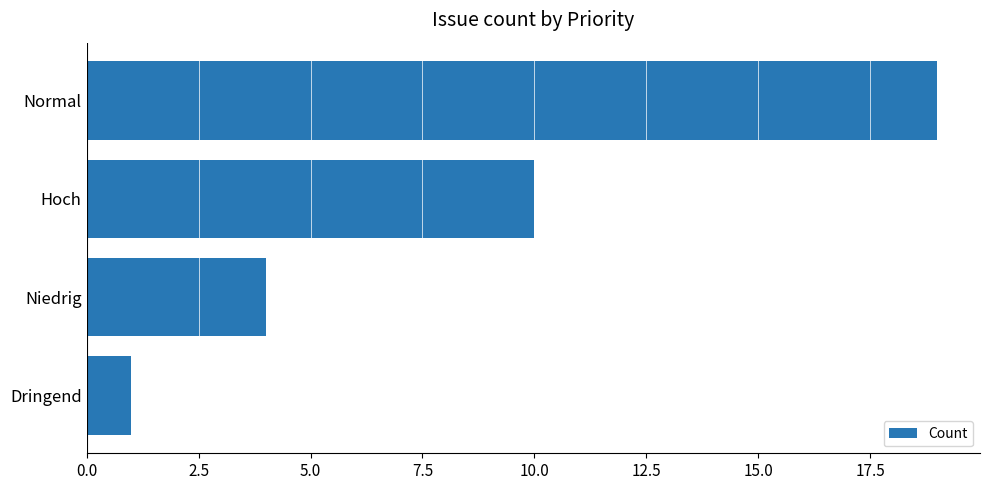

Count the values in the range 4 to 19.

3